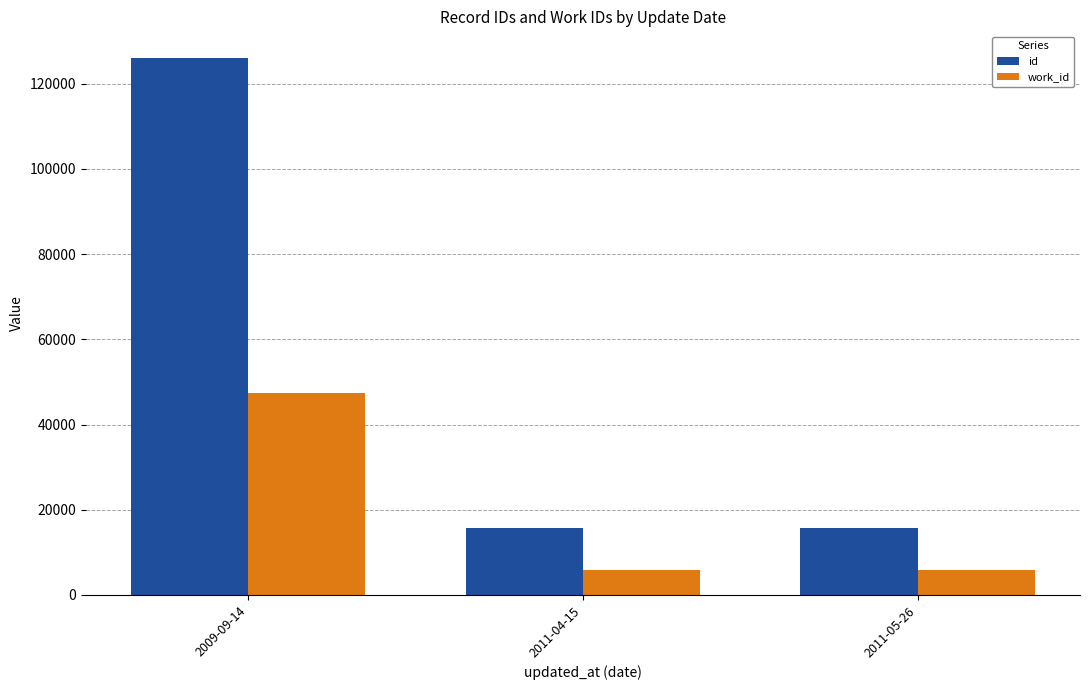

Which series has the widest spread of values?

id